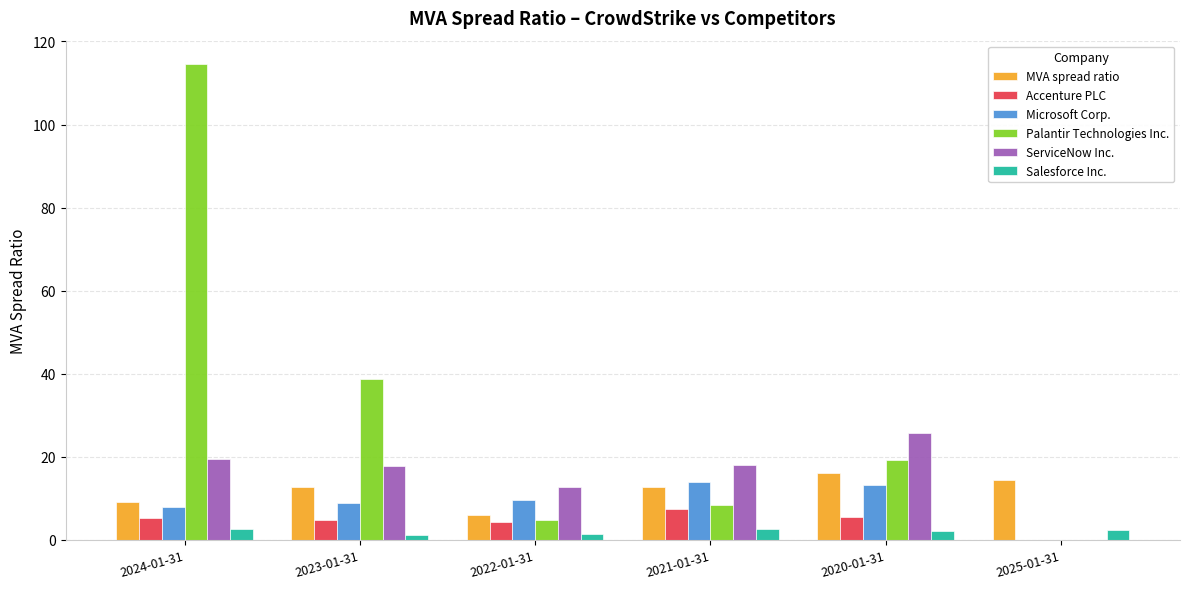

What is the sum of all Accenture PLC values?

27.4